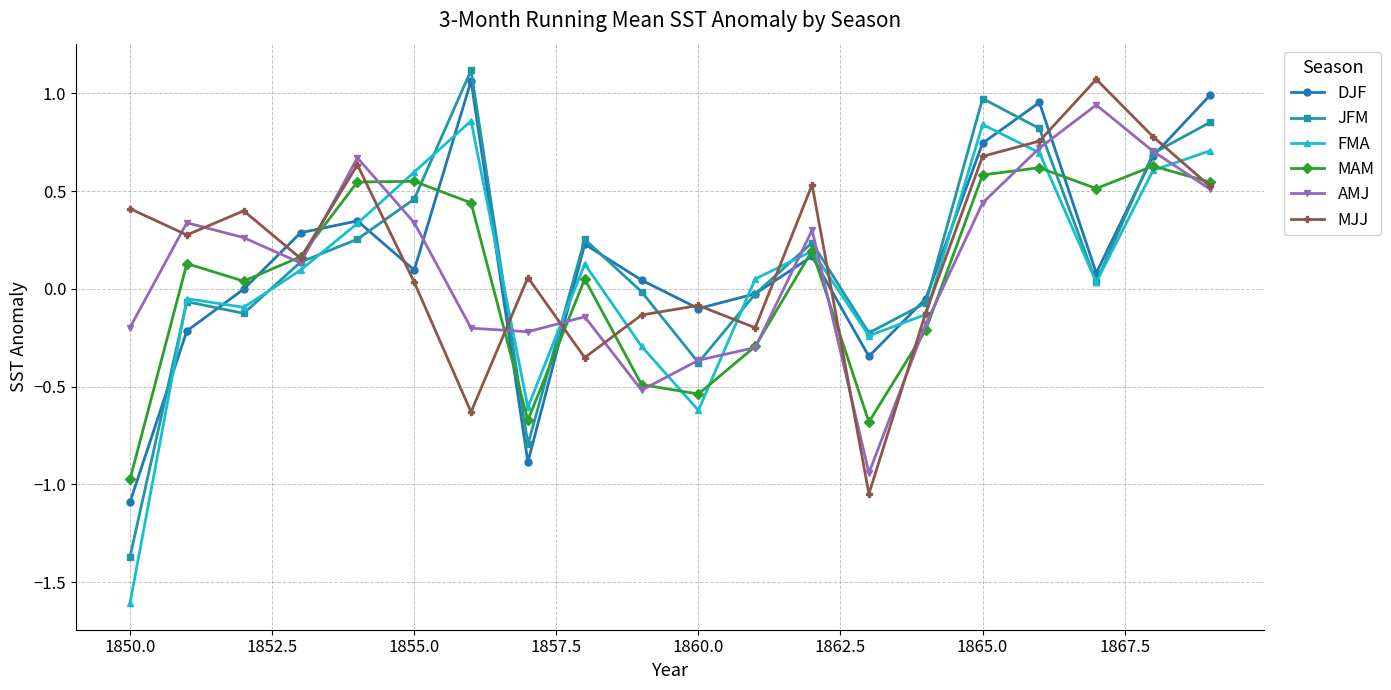

Does the chart display data point markers on the line(s)?

Yes